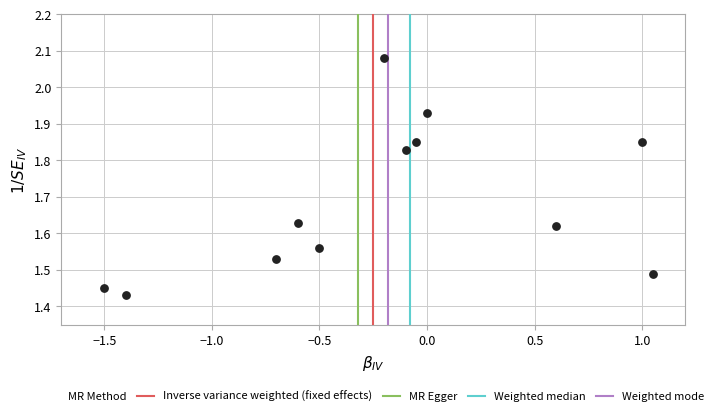

What is the range of X values (max minus min)?

2.5